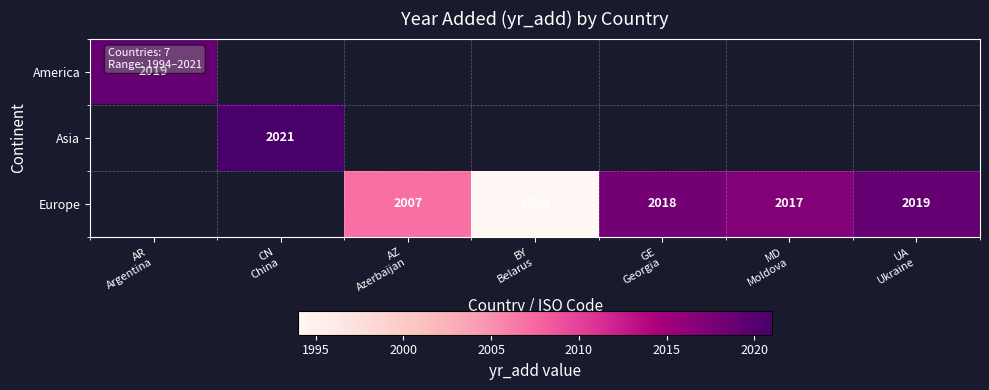

Is the value of America at AZ Azerbaijan greater than the value of Europe at MD Moldova?

No